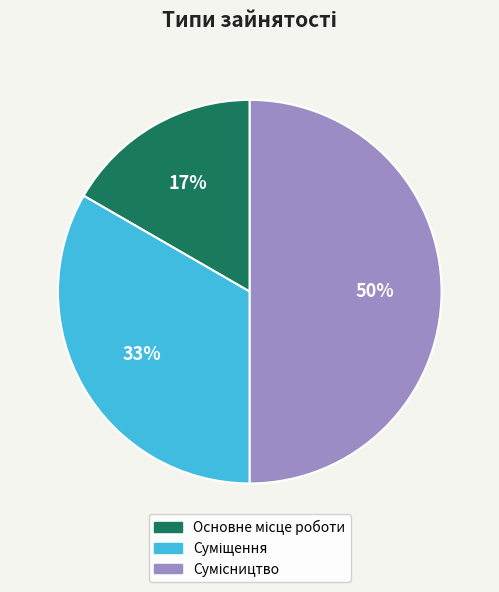

To the nearest percent, what is the average slice percentage?

33%